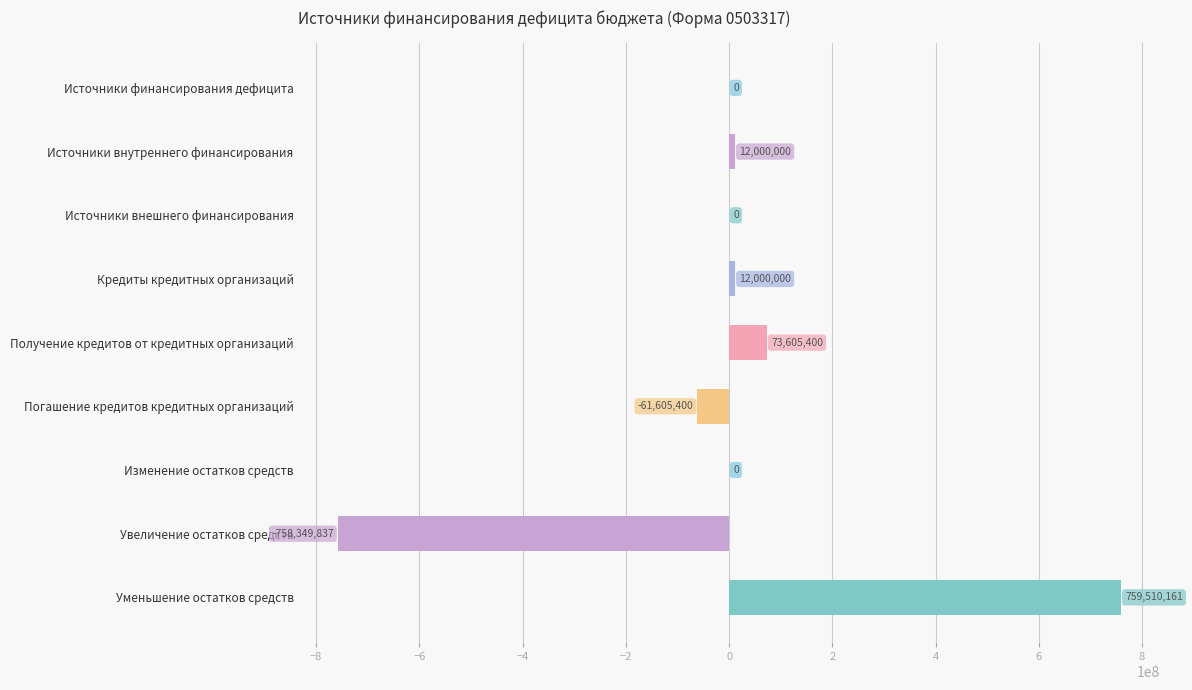

What value does the data have at Увеличение остатков средств?

-758349836.6